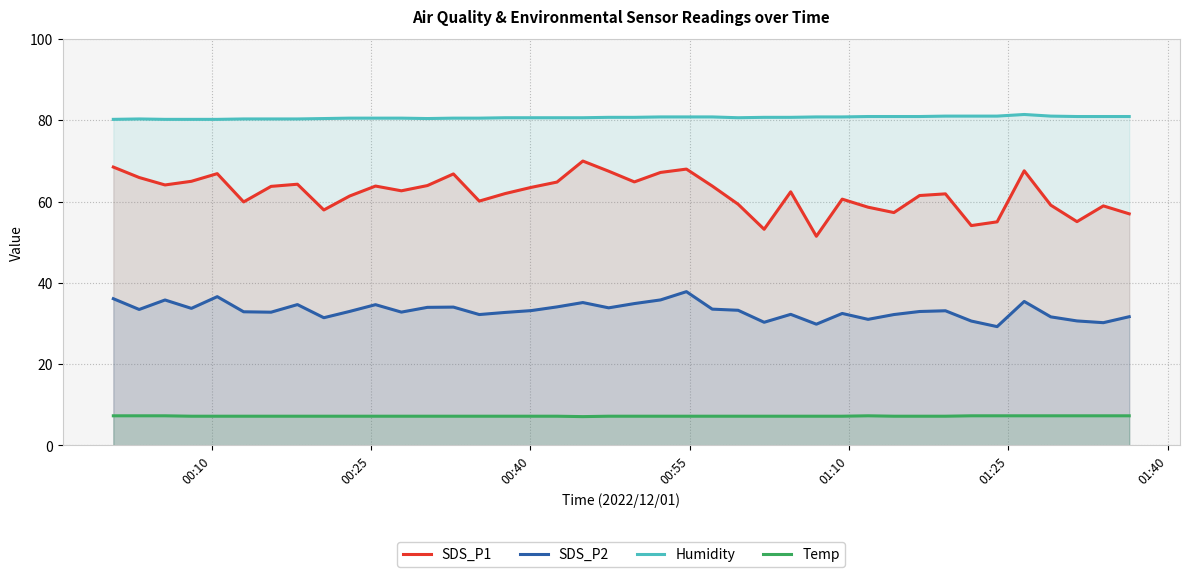

Rank the series by their maximum value, from highest to lowest.

Humidity, SDS_P1, SDS_P2, Temp